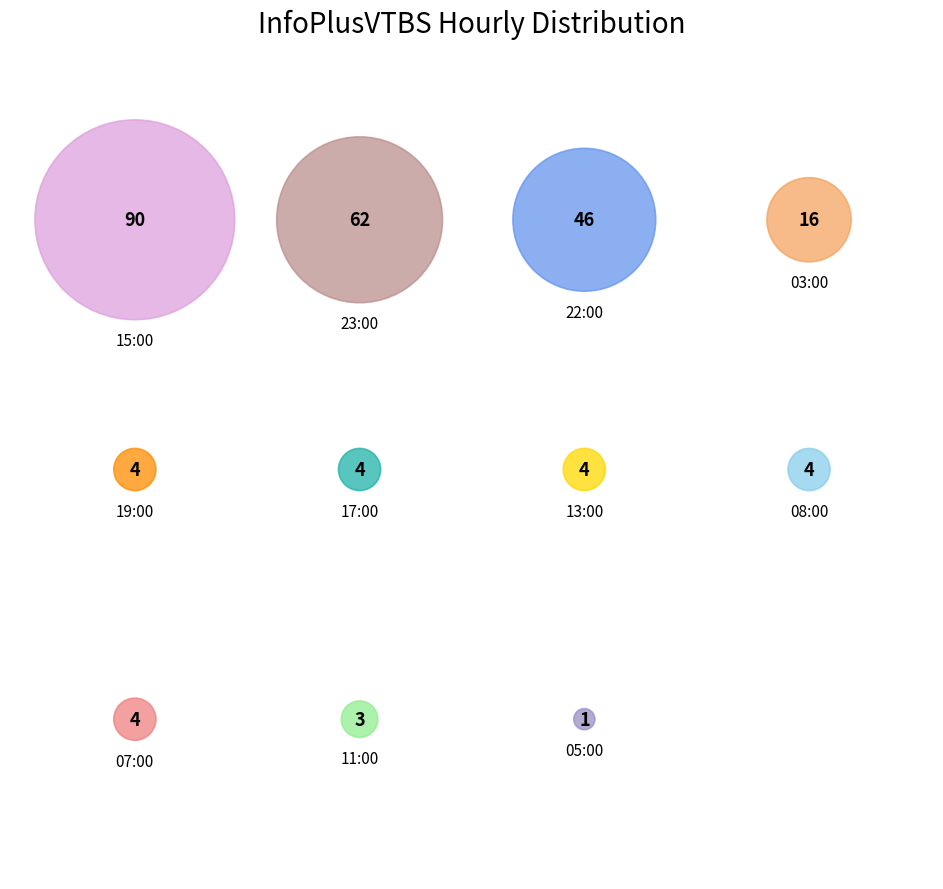

Which category has the biggest portion of the pie?

15:00